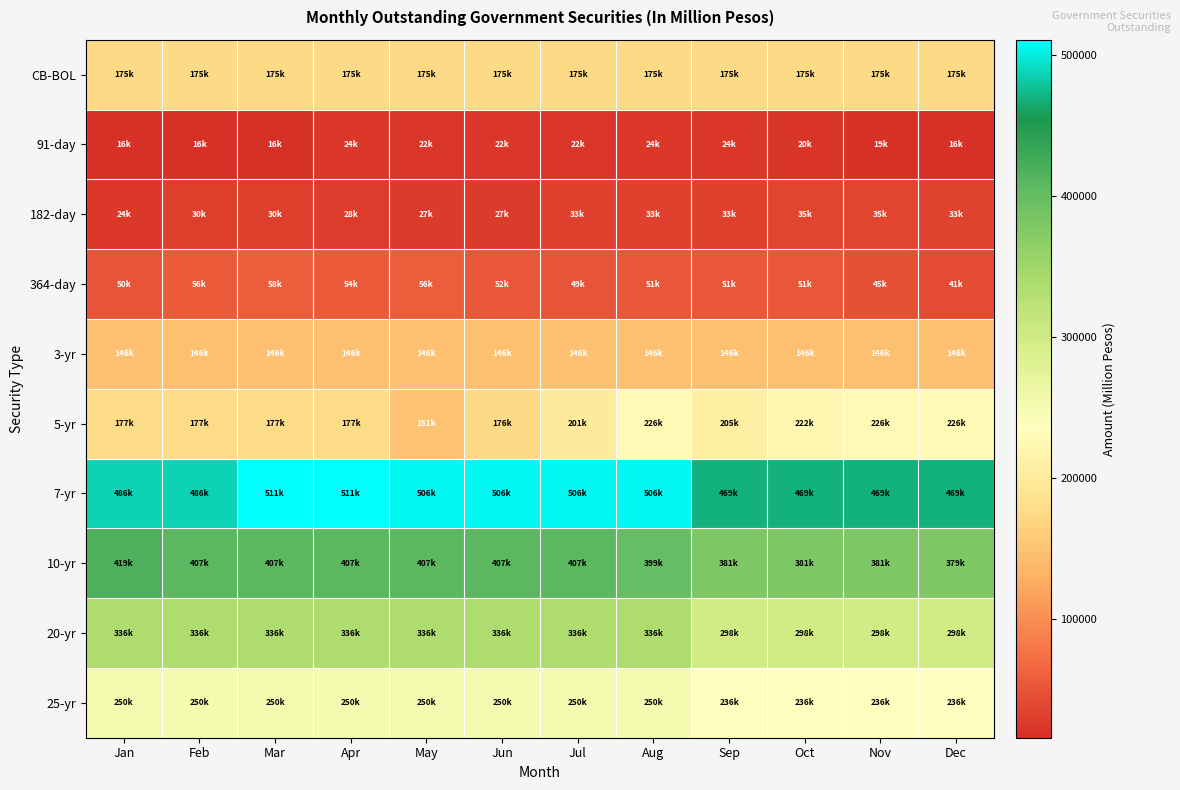

Reading right to left, what are all the values shown in this chart?

CB-BOL: Dec=174568.0	Nov=174568.0	Oct=174568.0	Sep=174568.0	Aug=174568.0	Jul=174568.0	Jun=174568.0	May=174568.0	Apr=174568.0	Mar=174568.0	Feb=174568.3	Jan=174568.3
91-day: Dec=15528.0	Nov=19283.0	Oct=20410.0	Sep=24000.0	Aug=24000.0	Jul=22000.0	Jun=22000.0	May=22000.0	Apr=24000.0	Mar=16000.0	Feb=16000.0	Jan=16000.0
182-day: Dec=33069.0	Nov=34949.0	Oct=35000.0	Sep=32750.0	Aug=32750.0	Jul=32750.0	Jun=26750.0	May=26750.0	Apr=27750.0	Mar=30000.0	Feb=30000.0	Jan=24000.0
364-day: Dec=41270.0	Nov=45170.0	Oct=51170.0	Sep=51170.0	Aug=51170.0	Jul=48830.0	Jun=51885.0	May=56370.0	Apr=54370.0	Mar=57660.0	Feb=56060.0	Jan=50060.0
3-yr: Dec=145548.0	Nov=145548.0	Oct=145548.0	Sep=145548.0	Aug=146462.0	Jul=146462.0	Jun=146462.0	May=146462.0	Apr=146462.0	Mar=146462.0	Feb=146461.8	Jan=146461.8
5-yr: Dec=226399.0	Nov=226399.0	Oct=221692.0	Sep=205472.0	Aug=225744.0	Jul=200743.6	Jun=175743.6	May=150744.0	Apr=176992.0	Mar=176992.0	Feb=176992.0	Jan=176992.0
7-yr: Dec=469127.0	Nov=469127.0	Oct=469127.0	Sep=469127.0	Aug=505663.0	Jul=505663.0	Jun=505663.0	May=505663.0	Apr=511028.0	Mar=511028.0	Feb=486028.0	Jan=486028.0
10-yr: Dec=379115.0	Nov=380832.0	Oct=380832.0	Sep=380832.0	Aug=399426.0	Jul=406773.0	Jun=406773.0	May=406773.0	Apr=406773.0	Mar=406773.0	Feb=406773.2	Jan=419221.7
20-yr: Dec=298325.0	Nov=298325.0	Oct=298325.0	Sep=298325.0	Aug=336114.0	Jul=336114.0	Jun=336114.0	May=336114.0	Apr=336114.0	Mar=336114.0	Feb=336114.3	Jan=336114.3
25-yr: Dec=235983.0	Nov=235983.0	Oct=235983.0	Sep=235983.0	Aug=250327.0	Jul=250327.0	Jun=250327.0	May=250327.0	Apr=250327.0	Mar=250327.0	Feb=250326.9	Jan=250326.9